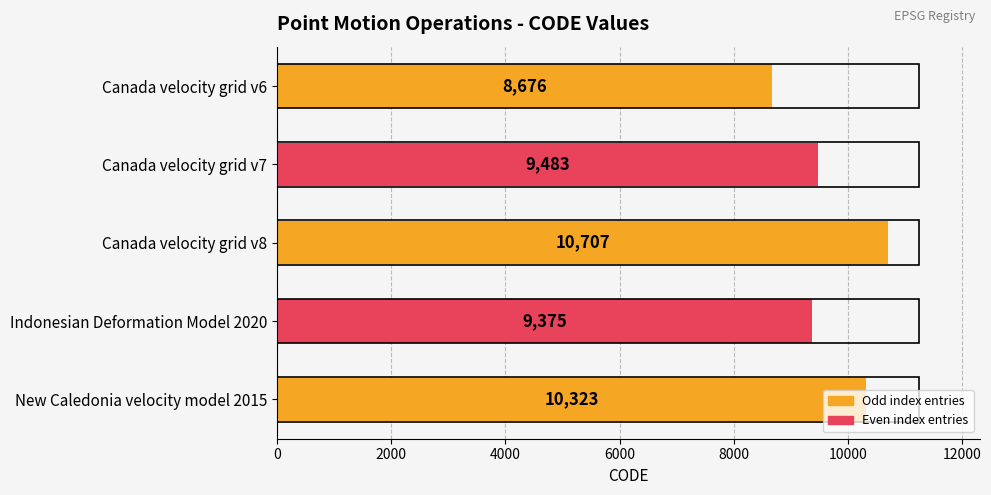

Is it true that the value at New Caledonia velocity model 2015 is 10323?

True